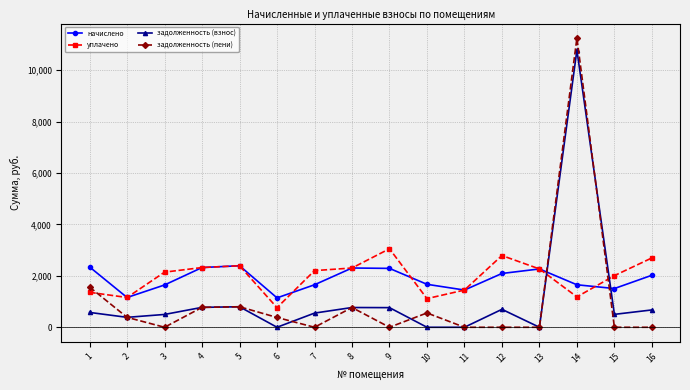

What value does the задолженность (взнос) series have at 12?

697.8